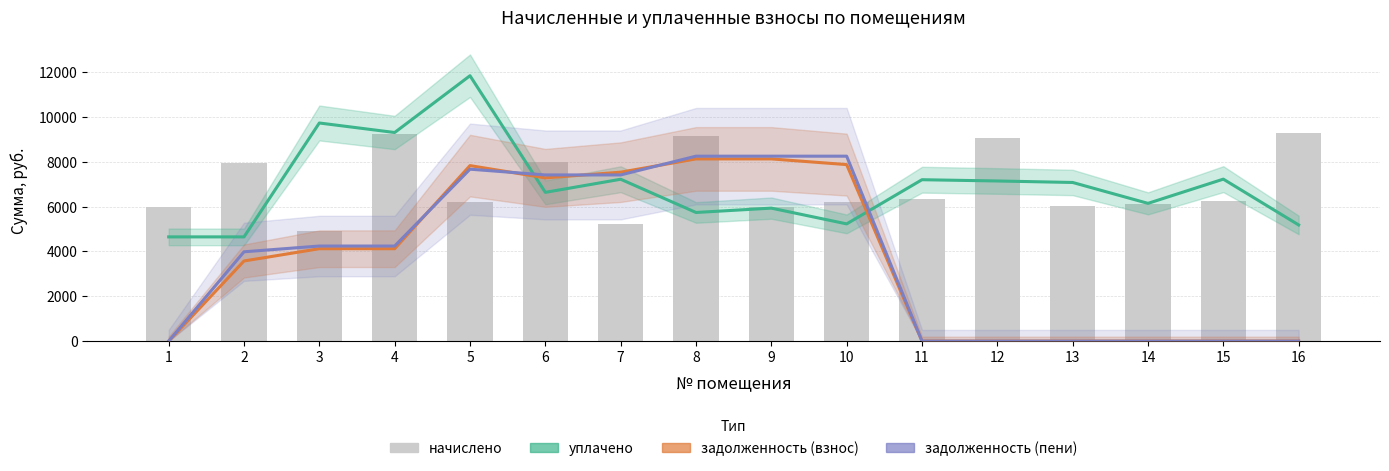

At which category is the sum across all series the highest?

5